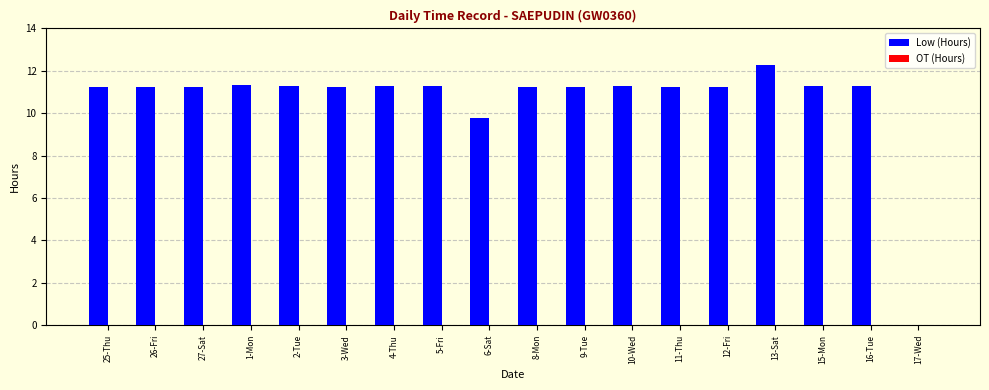

The value at 2-Tue is 2.7. True or false?

False